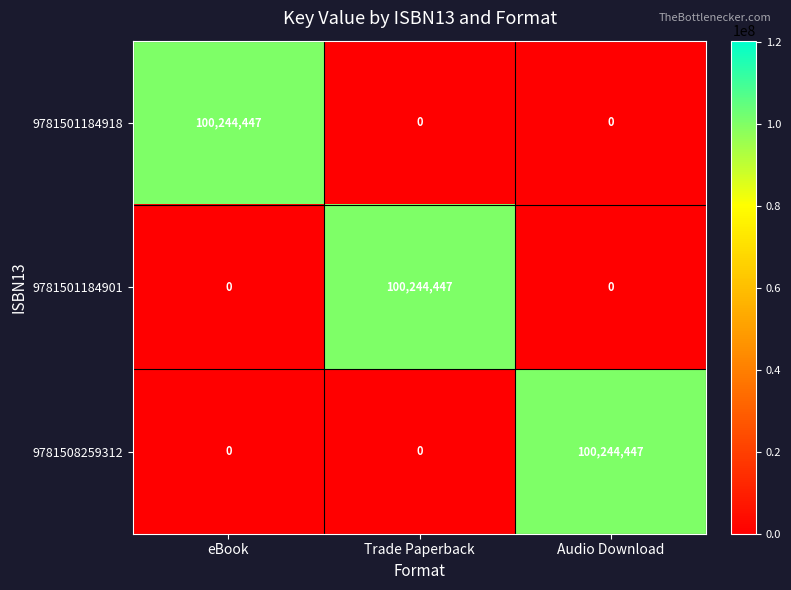

The value of 9781508259312 at Audio Download is 180201470. True or false?

False